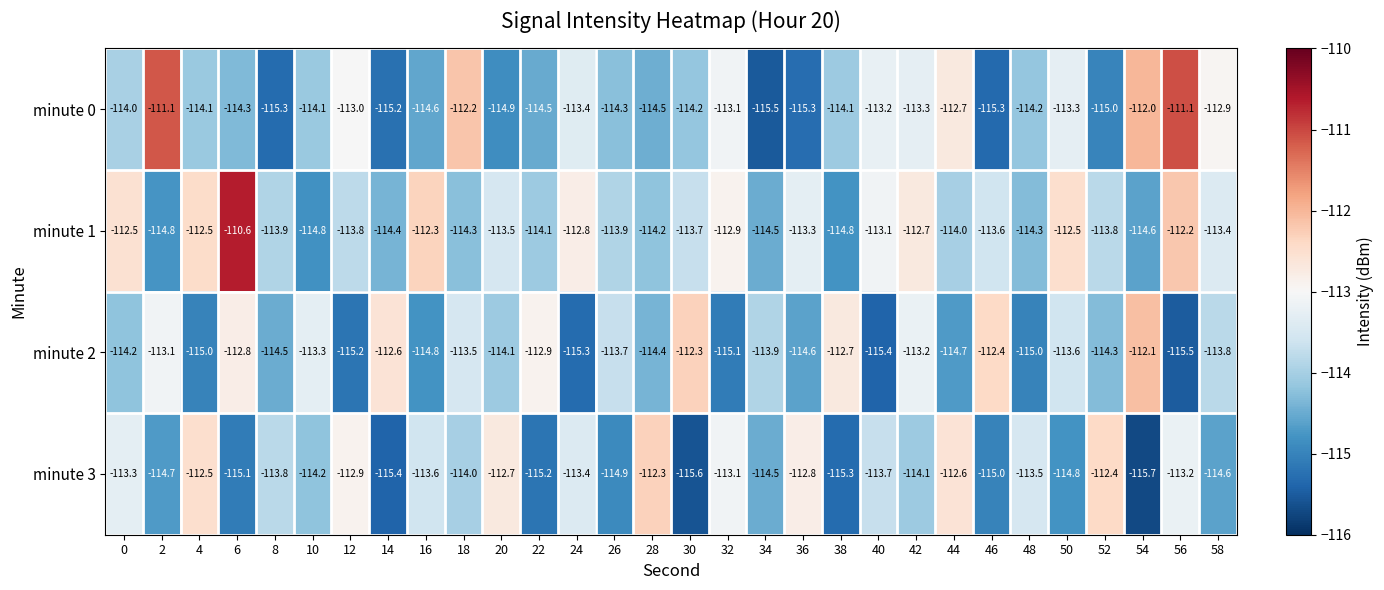

What is the difference between the second highest and second lowest values in the minute 0 series?

4.2